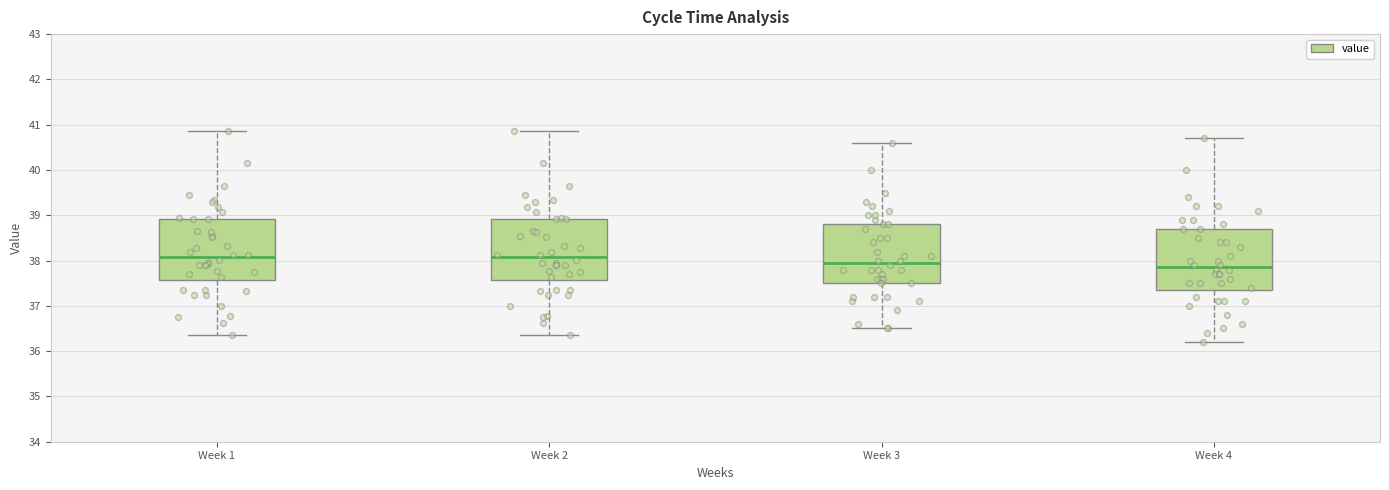

Where is the upper edge of the box for Week 1 on the y-axis? The values are not printed on the chart, so give them approximately, as read against the axis.

38.9